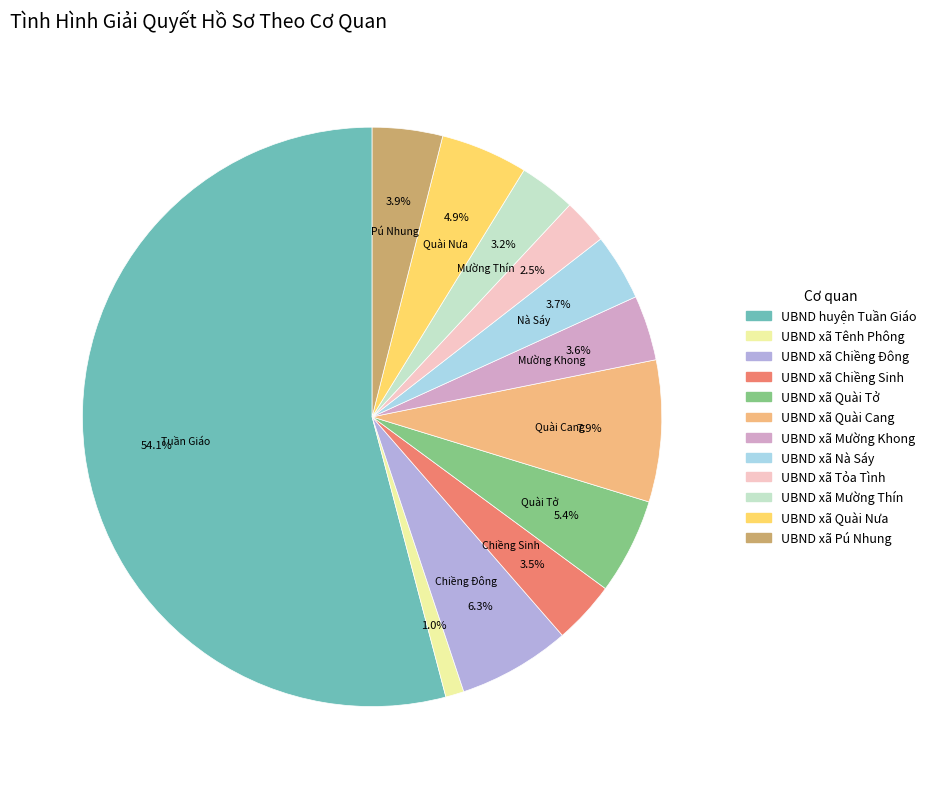

What is the ratio of the value at UBND xã Quài Tở to the value at UBND xã Pú Nhung?

1.4